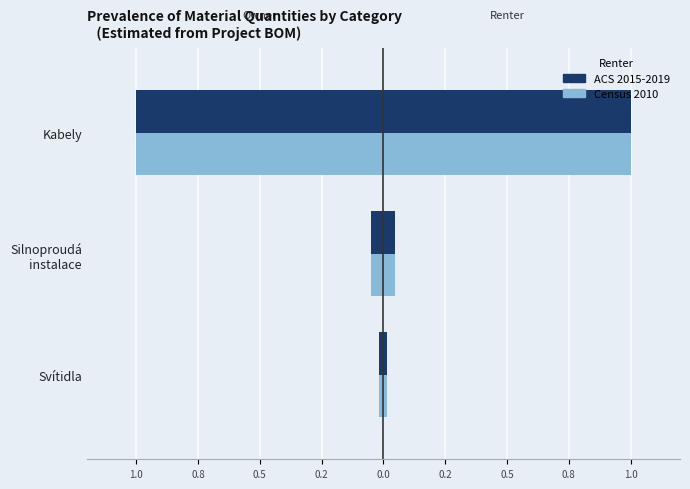

The ACS 2015-2019 (Total Qty) series shows -0.0 at Svítidla. True or false?

False